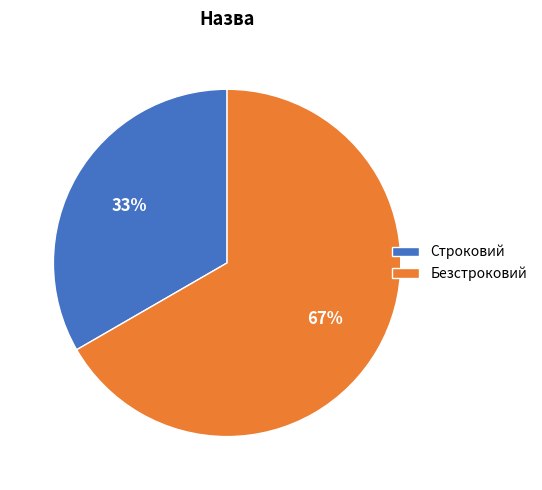

Is it true that Безстроковий is 78% of the pie?

False